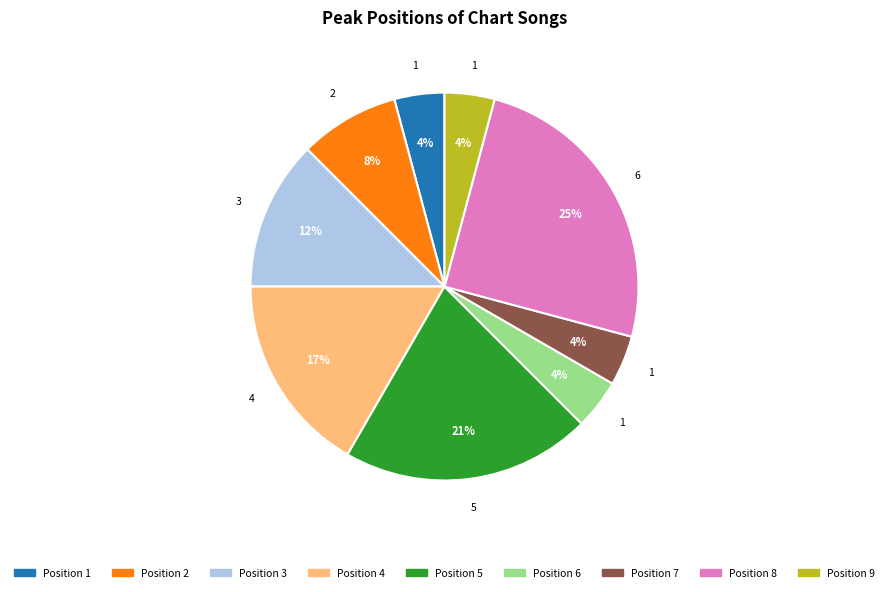

Is there a majority slice in this chart?

No